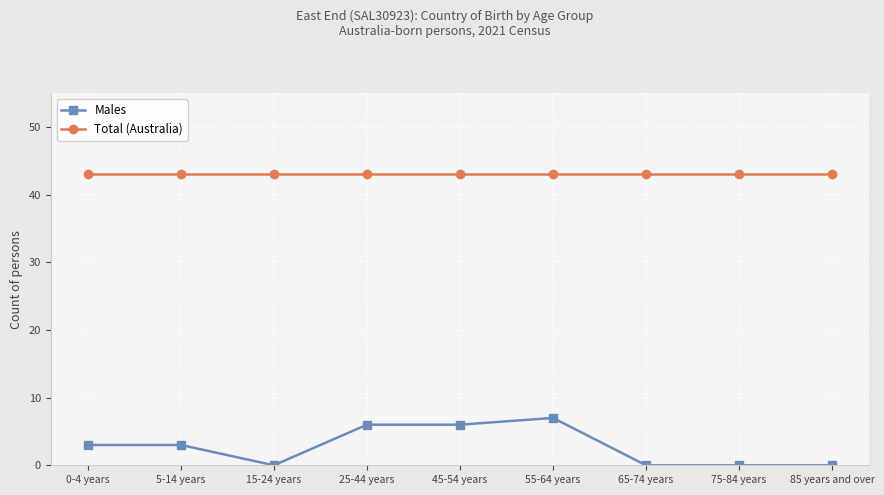

Which series changed the most between 0-4 years and 85 years and over?

Males